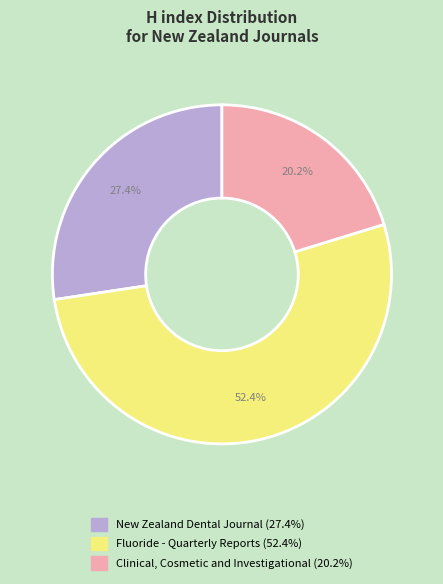

Which category has the biggest portion of the pie?

Fluoride - Quarterly Reports